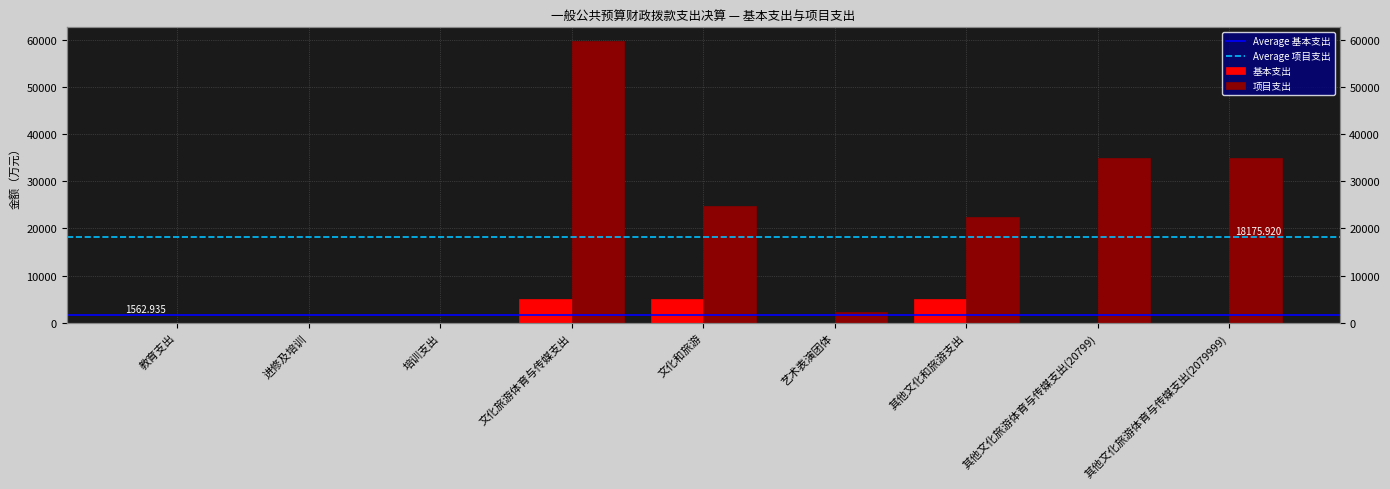

Between 进修及培训 and 文化旅游体育与传媒支出, which is larger?

文化旅游体育与传媒支出